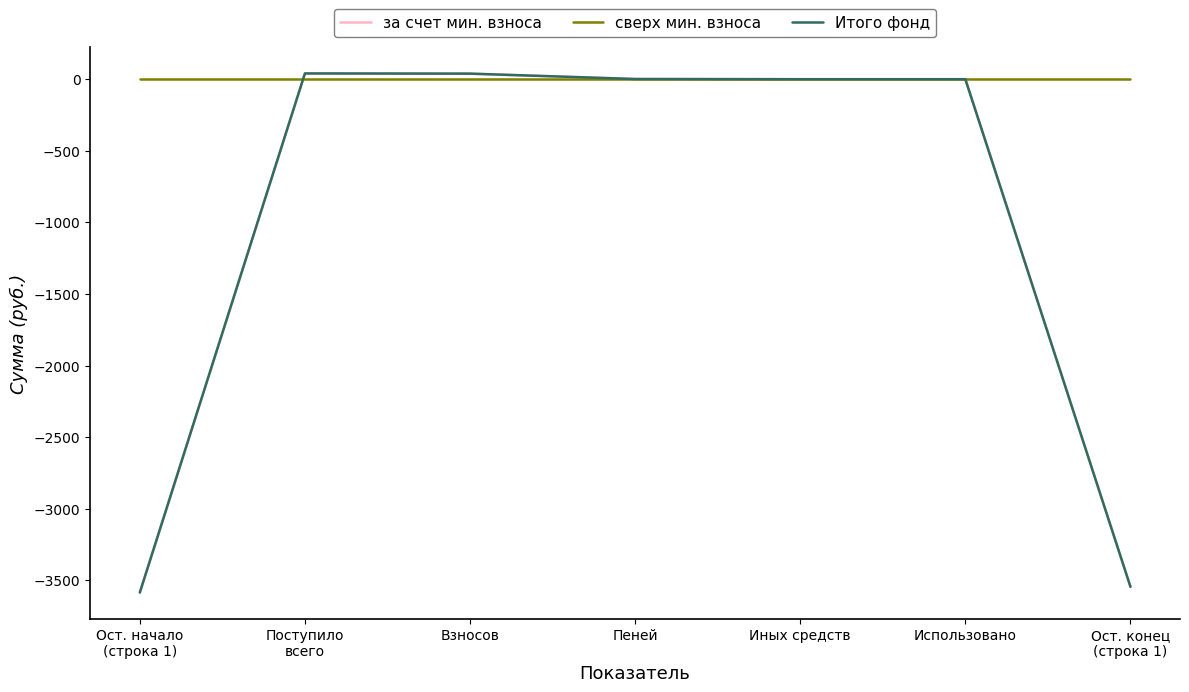

Does the chart have visible grid lines?

No